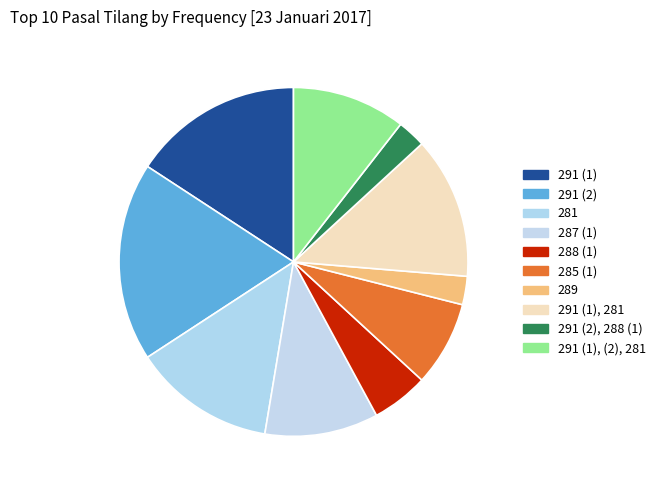

Does 285 (1) represent more than half of the total?

No